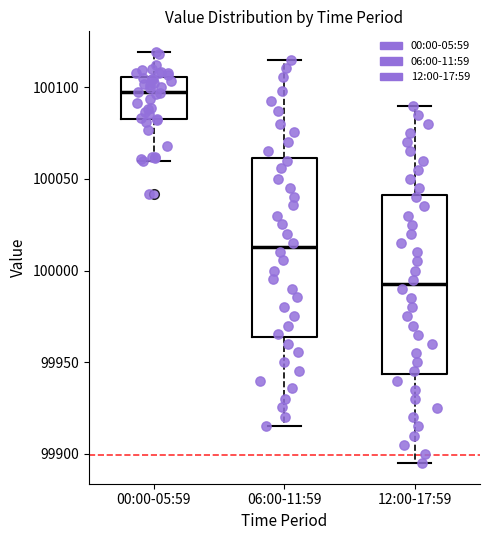

Which box has the lowest median line?

12:00-17:59